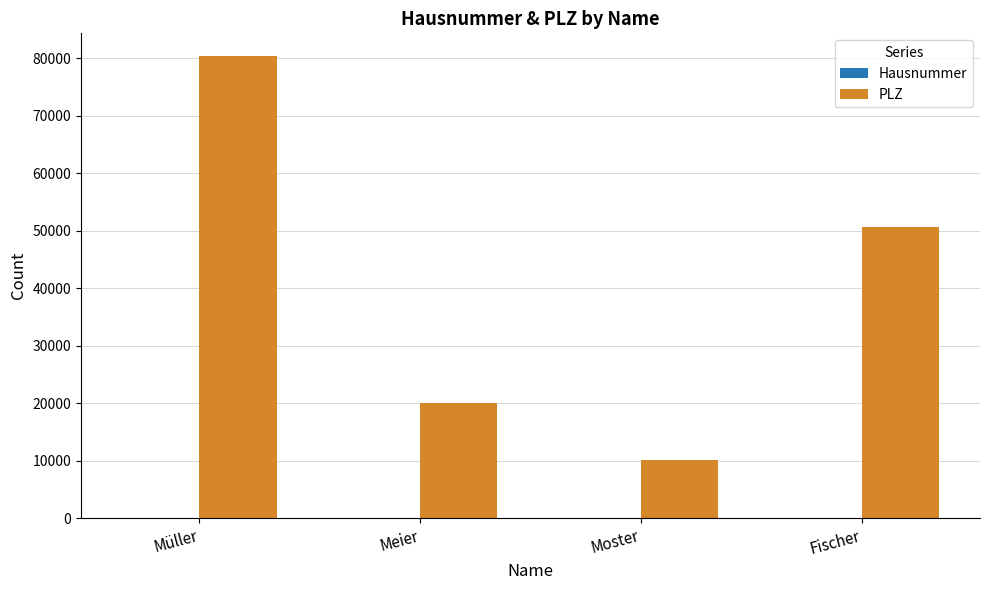

True or false: PLZ has a value of 80331 at Müller.

True